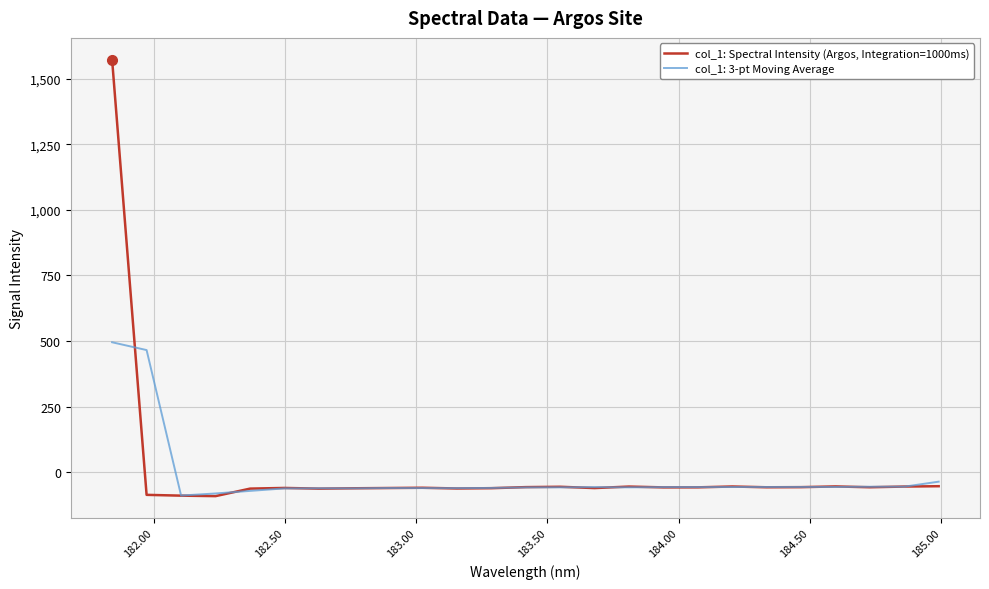

Rank the series by their average value, from lowest to highest.

col_1: 3-pt Moving Average, col_1: Spectral Intensity (Argos, Integration=1000ms)